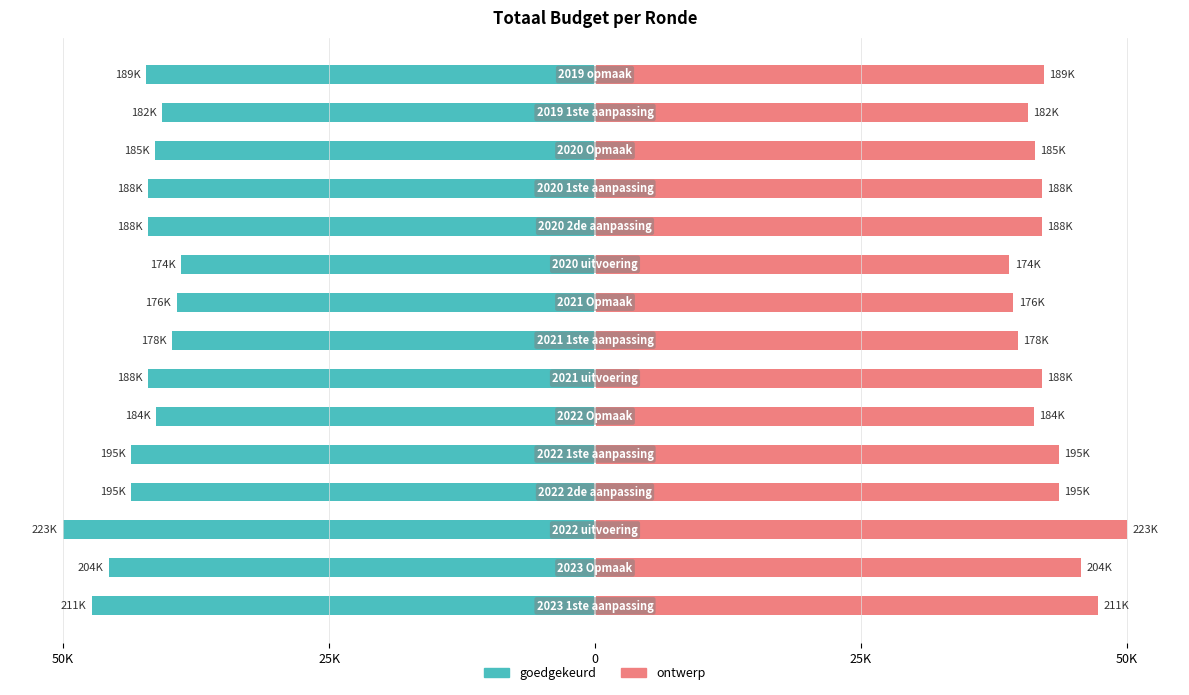

How many bars are there in total?

30